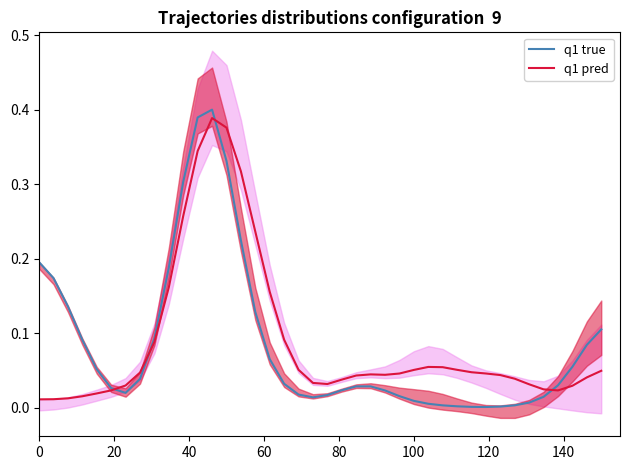

The q1 pred series shows 0.0 at 0. True or false?

False